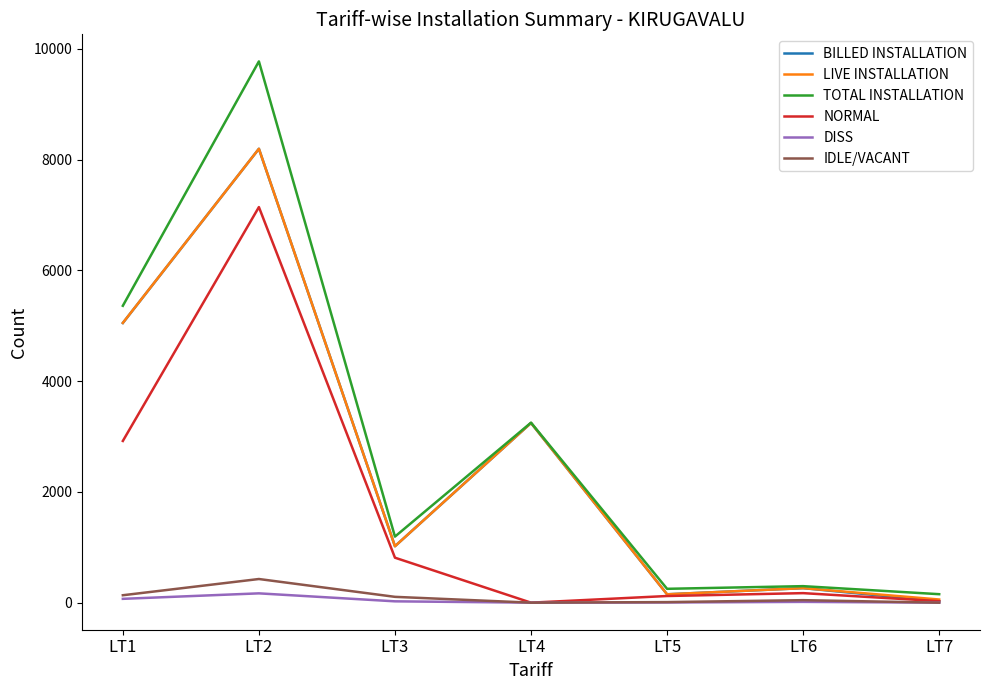

Which series has the largest range (max minus min)?

TOTAL INSTALLATION